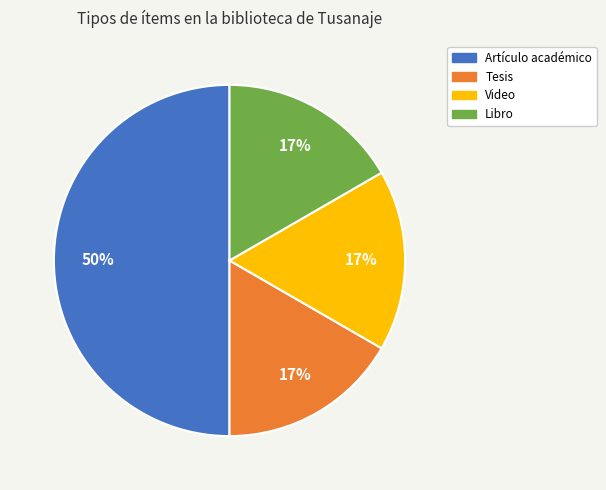

To the nearest percent, what is the difference between the largest and smallest slice percentages?

33%